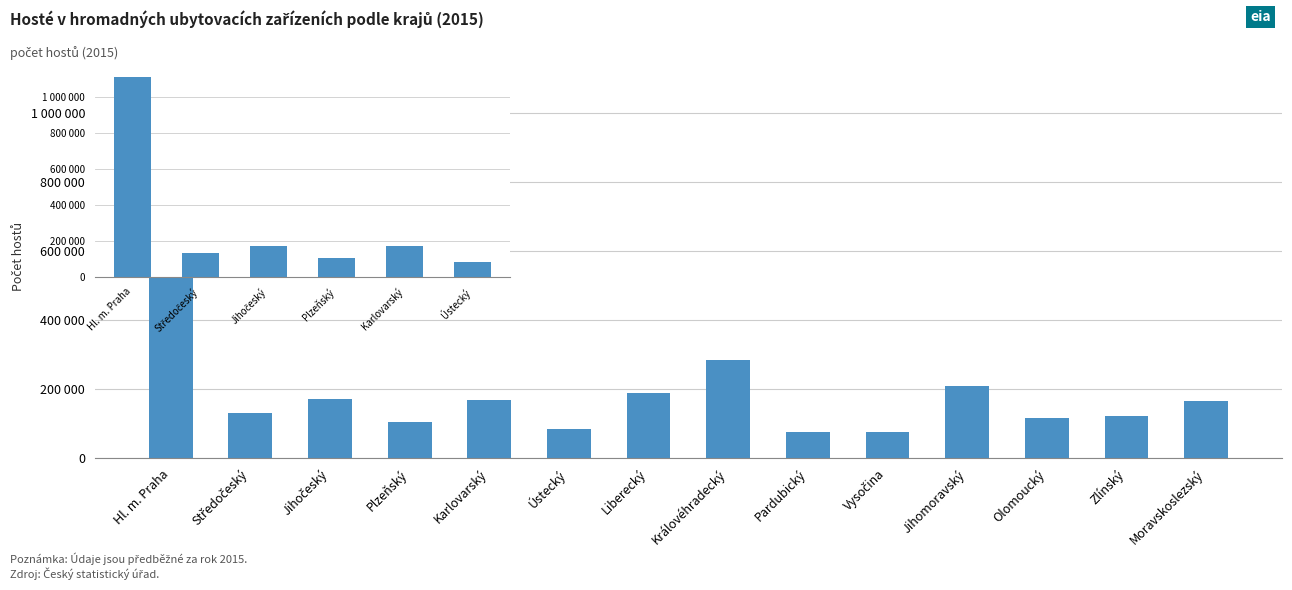

What is the sum of the values at Hl. m. Praha and Středočeský?

1242213